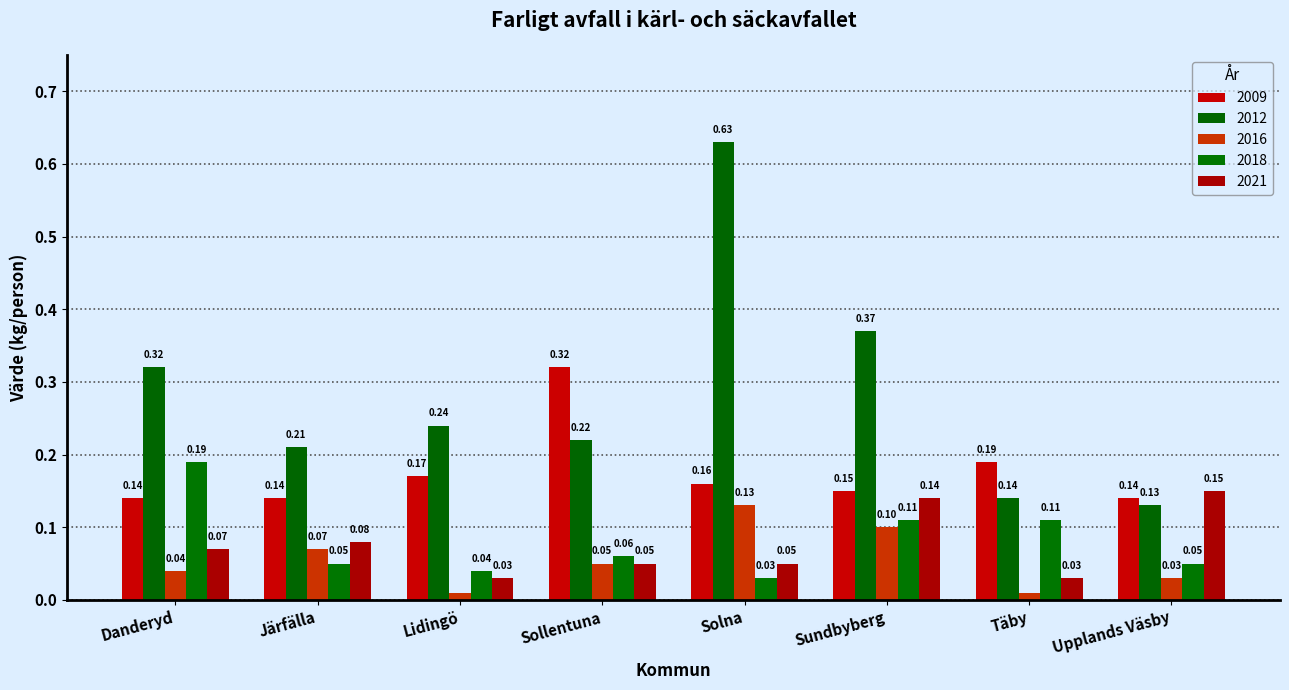

Is it true that 2009 equals 0.2 at Lidingö?

True